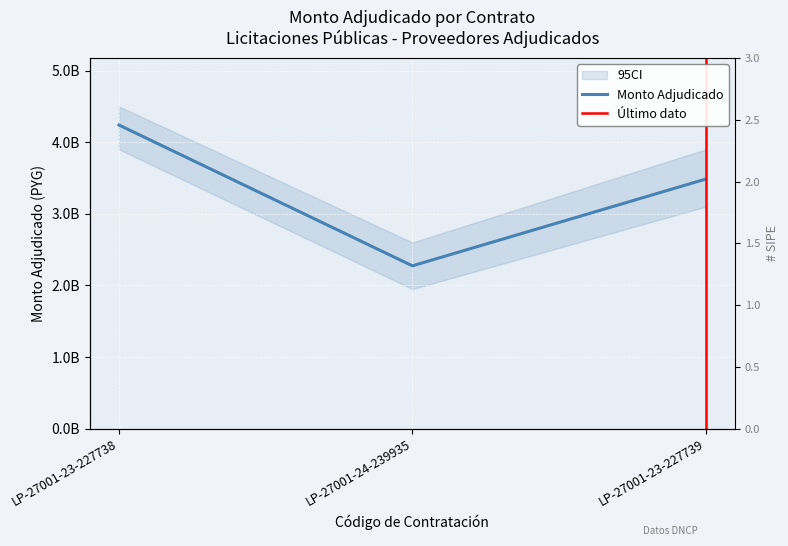

What is the sum of all values?

10000000000